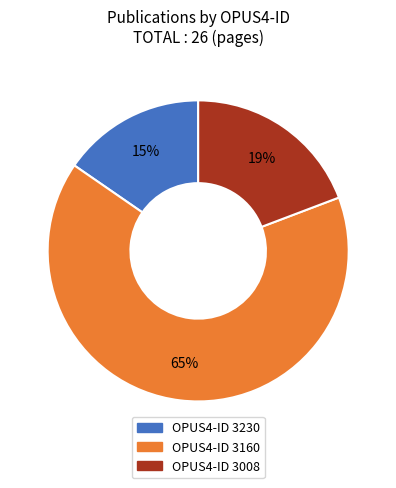

To the nearest percent, what is the average slice percentage?

33%